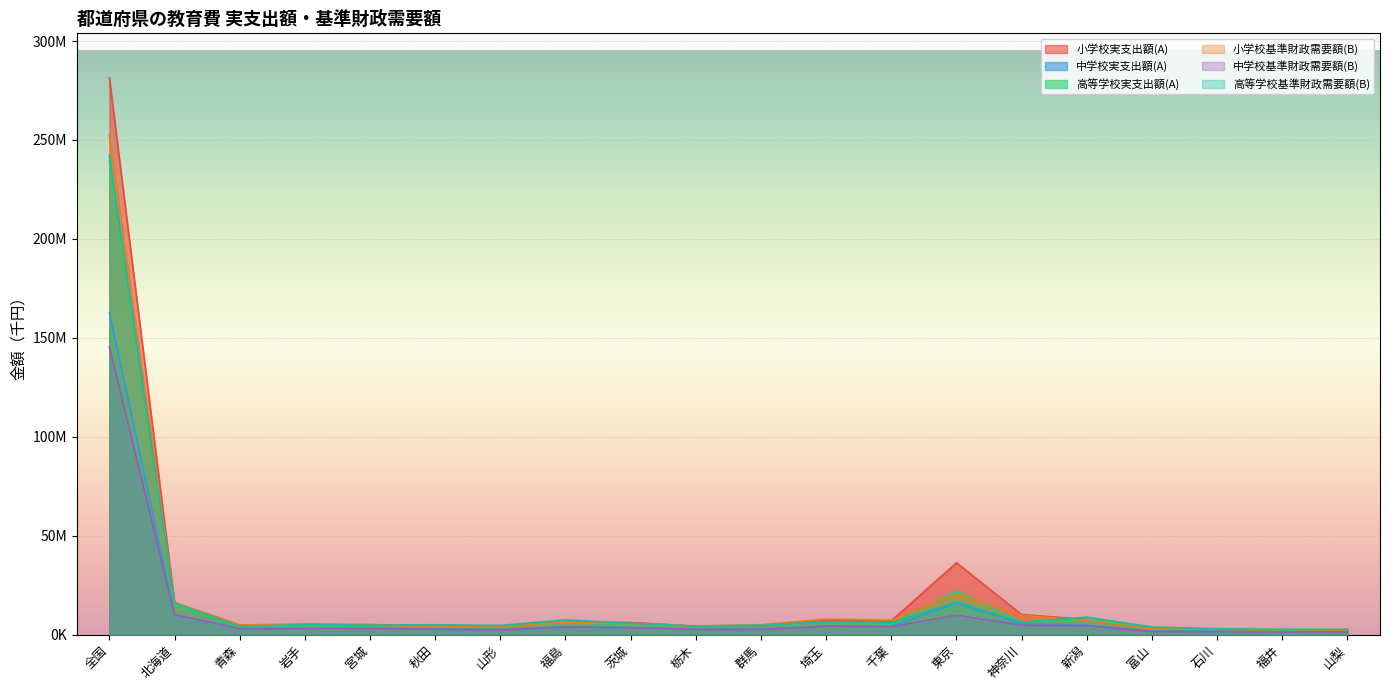

How many lines are shown in the chart?

6